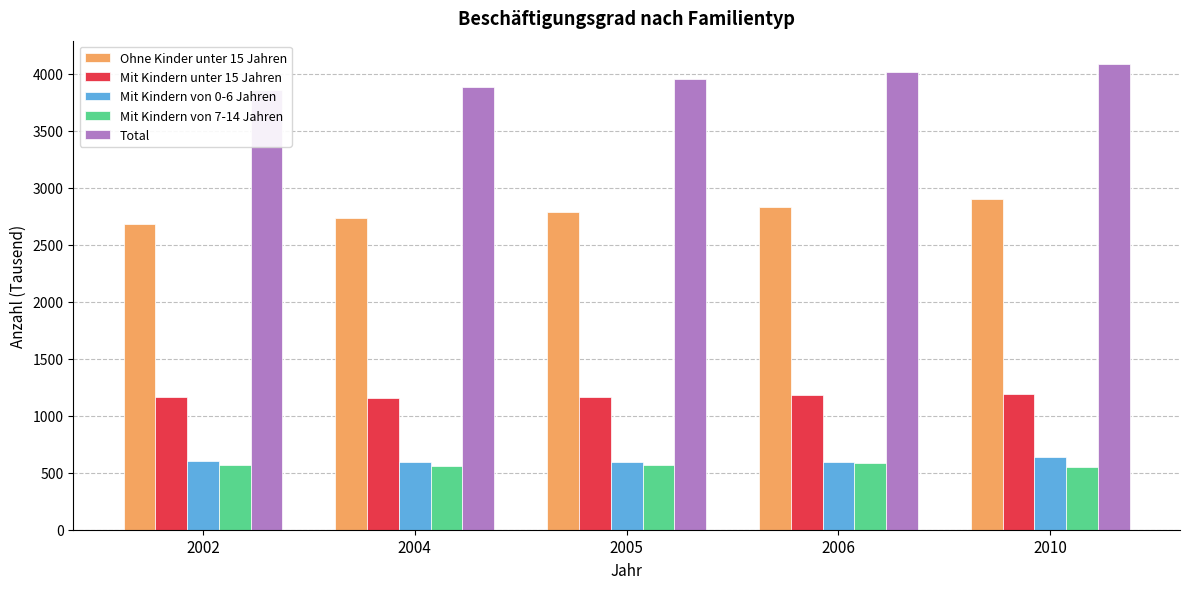

What is the greatest value displayed?

4088.1